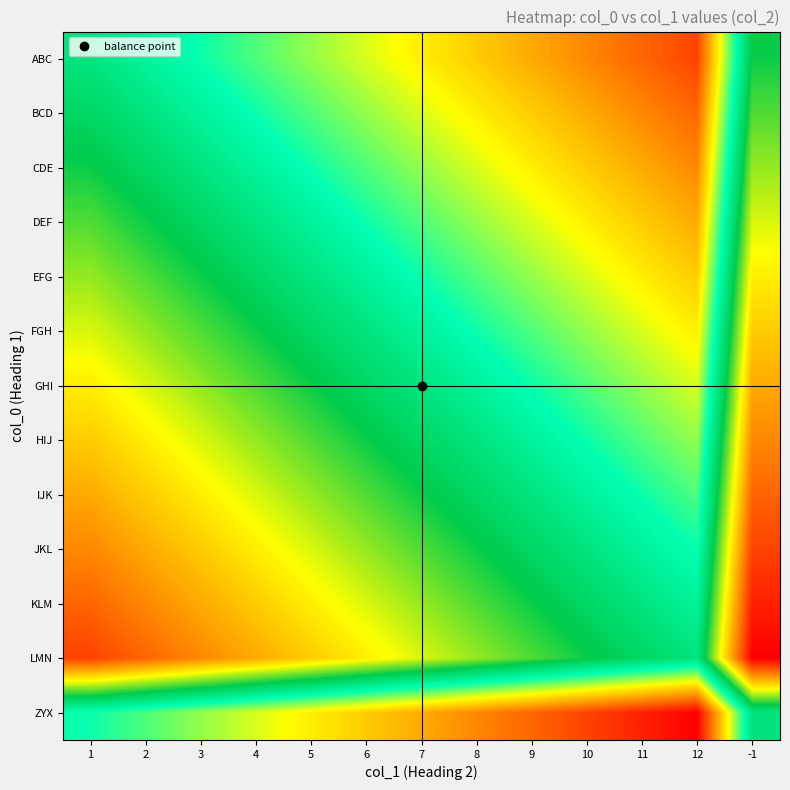

Reading left to right, what are all the values shown in this chart?

ABC: 1=0.0	2=-1.1	3=-2.2	4=-3.3	5=-4.4	6=-5.5	7=-6.7	8=-7.8	9=-8.9	10=-10.0	11=-11.1	12=-12.2	-1=2.2
BCD: 1=1.1	2=0.0	3=-1.1	4=-2.2	5=-3.3	6=-4.4	7=-5.5	8=-6.7	9=-7.8	10=-8.9	11=-10.0	12=-11.1	-1=3.3
CDE: 1=2.2	2=1.1	3=0.0	4=-1.1	5=-2.2	6=-3.3	7=-4.4	8=-5.6	9=-6.7	10=-7.8	11=-8.9	12=-10.0	-1=4.4
DEF: 1=3.3	2=2.2	3=1.1	4=0.0	5=-1.1	6=-2.2	7=-3.3	8=-4.4	9=-5.5	10=-6.7	11=-7.8	12=-8.9	-1=5.6
EFG: 1=4.4	2=3.3	3=2.2	4=1.1	5=0.0	6=-1.1	7=-2.2	8=-3.3	9=-4.4	10=-5.5	11=-6.7	12=-7.8	-1=6.7
FGH: 1=5.5	2=4.4	3=3.3	4=2.2	5=1.1	6=0.0	7=-1.1	8=-2.2	9=-3.3	10=-4.4	11=-5.6	12=-6.7	-1=7.8
GHI: 1=6.7	2=5.5	3=4.4	4=3.3	5=2.2	6=1.1	7=0.0	8=-1.1	9=-2.2	10=-3.3	11=-4.4	12=-5.6	-1=8.9
HIJ: 1=7.8	2=6.7	3=5.6	4=4.4	5=3.3	6=2.2	7=1.1	8=0.0	9=-1.1	10=-2.2	11=-3.3	12=-4.4	-1=10.0
IJK: 1=8.9	2=7.8	3=6.7	4=5.5	5=4.4	6=3.3	7=2.2	8=1.1	9=0.0	10=-1.1	11=-2.2	12=-3.3	-1=11.1
JKL: 1=10.0	2=8.9	3=7.8	4=6.7	5=5.5	6=4.4	7=3.3	8=2.2	9=1.1	10=0.0	11=-1.1	12=-2.2	-1=12.2
KLM: 1=11.1	2=10.0	3=8.9	4=7.8	5=6.7	6=5.6	7=4.4	8=3.3	9=2.2	10=1.1	11=0.0	12=-1.1	-1=13.3
LMN: 1=12.2	2=11.1	3=10.0	4=8.9	5=7.8	6=6.7	7=5.6	8=4.4	9=3.3	10=2.2	11=1.1	12=0.0	-1=14.4
ZYX: 1=-2.2	2=-3.3	3=-4.4	4=-5.6	5=-6.7	6=-7.8	7=-8.9	8=-10.0	9=-11.1	10=-12.2	11=-13.3	12=-14.4	-1=0.0